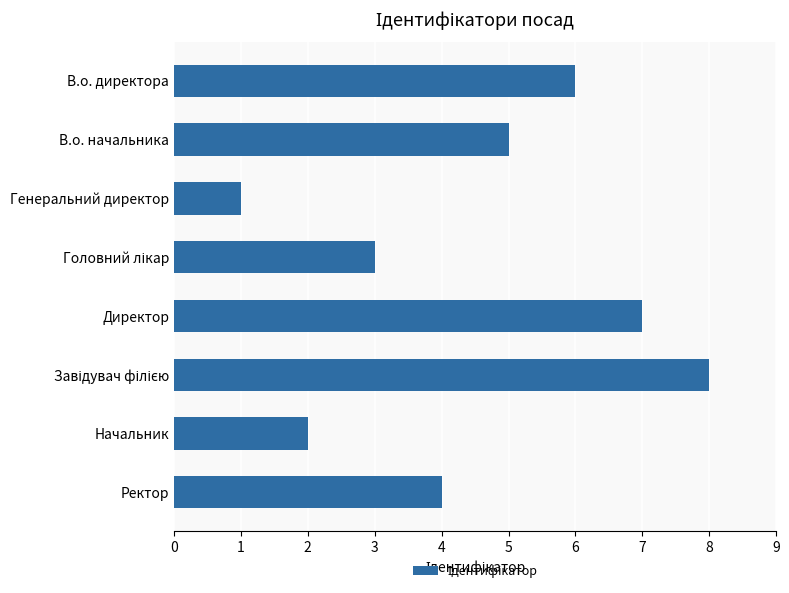

Reading bottom to top, list all the values displayed in this chart.

4	2	8	7	3	1	5	6